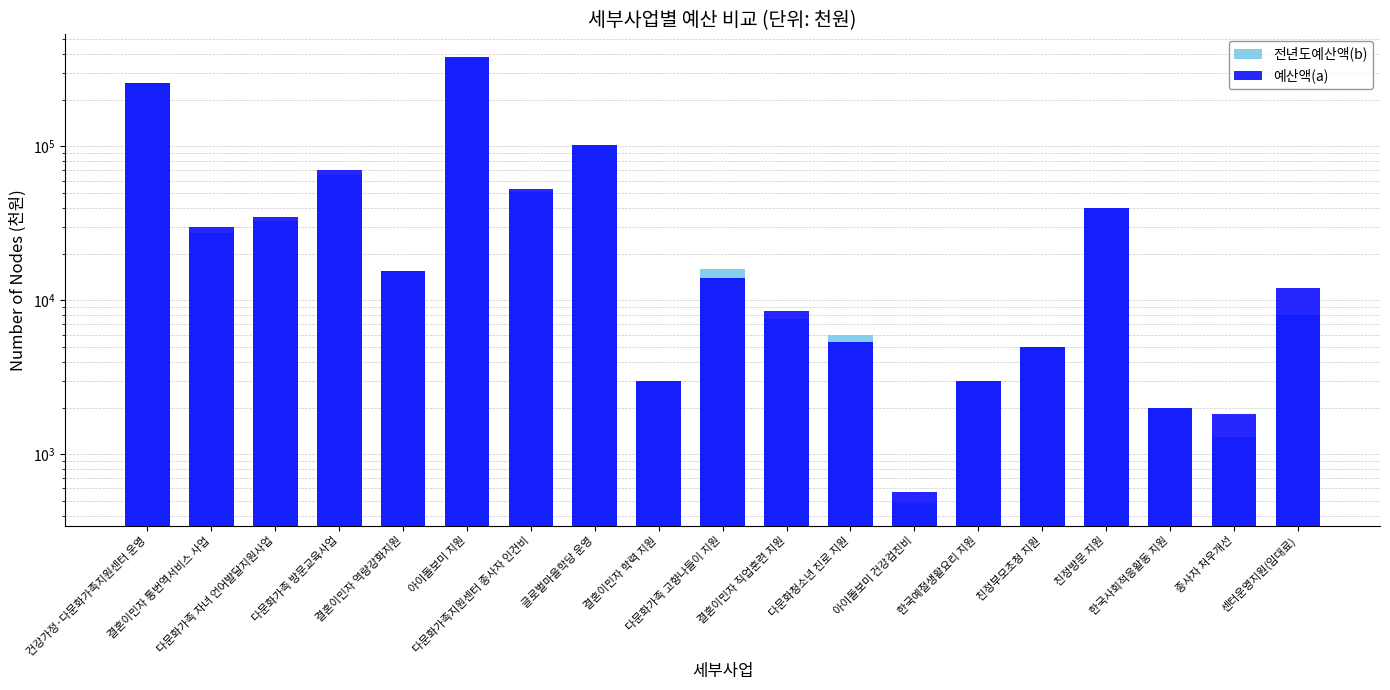

What is the spread (max minus min) of values at 결혼이민자 통번역서비스 사업?

2541